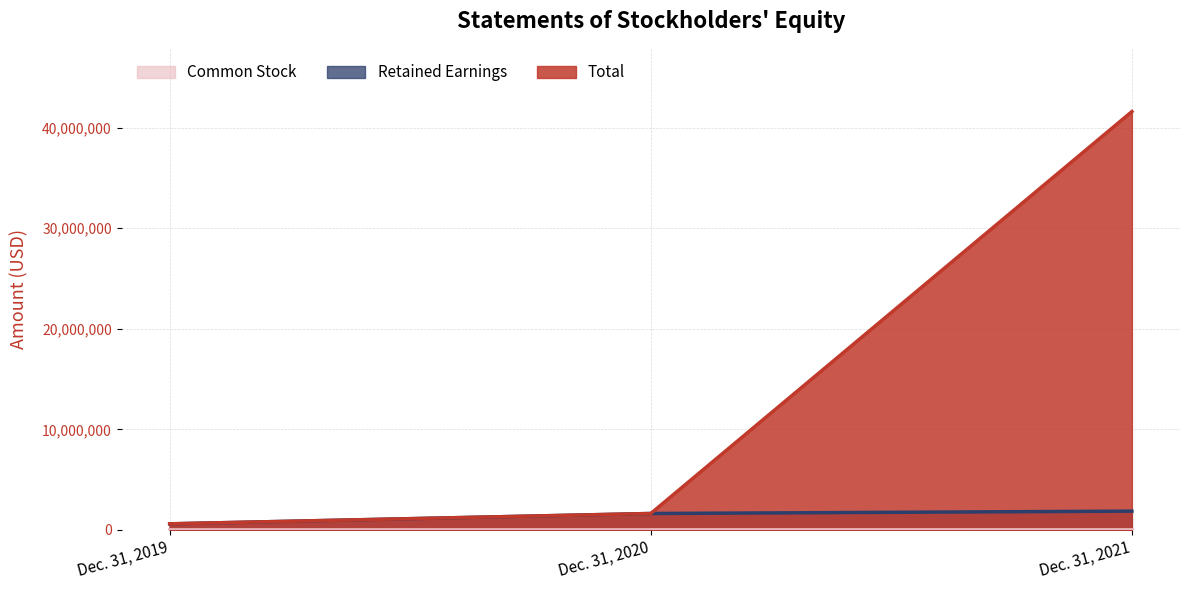

How many Common Stock values are between 1000 and 1976?

3